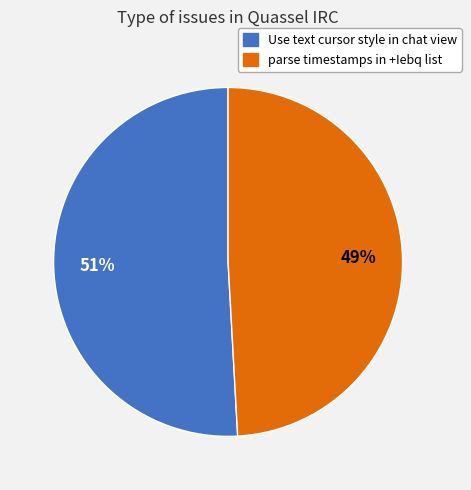

Count the number of slices in the pie.

2